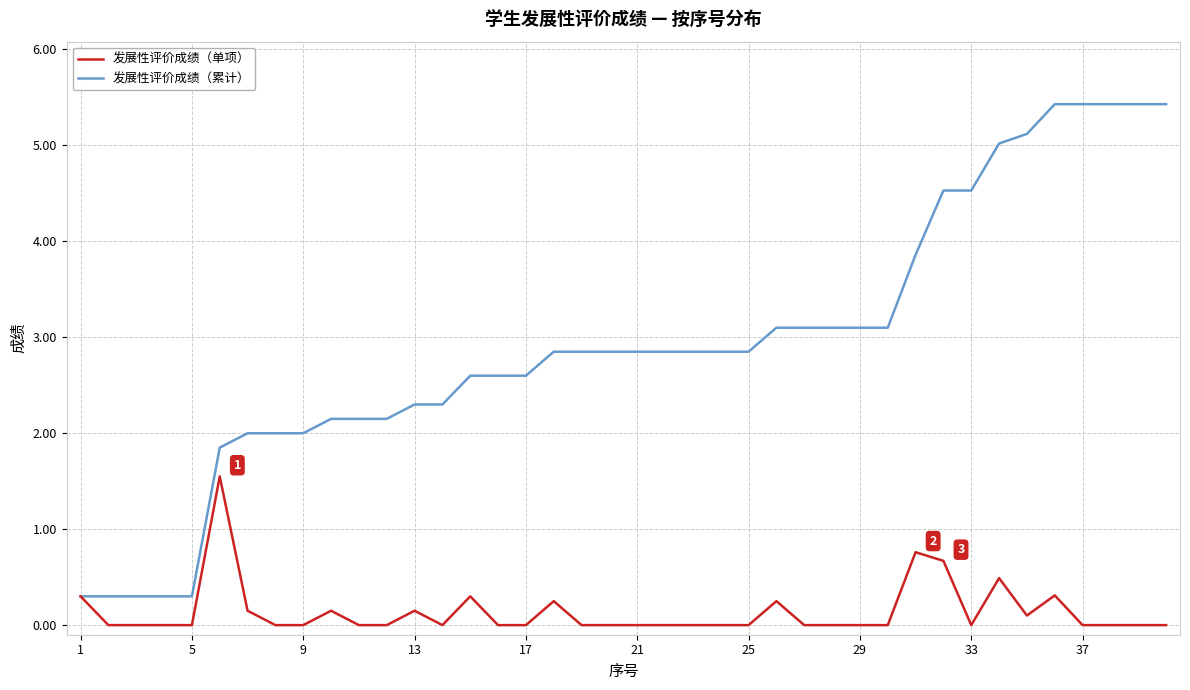

Which series has the largest total across all categories?

发展性评价成绩（累计）